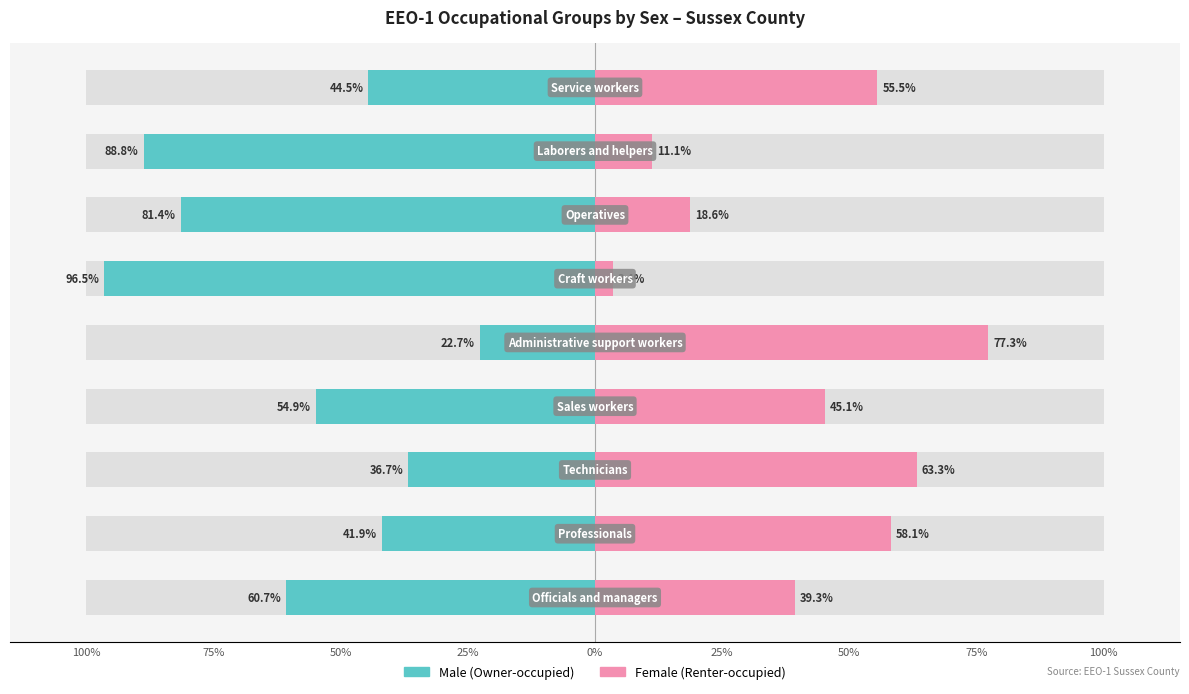

The Female series shows 20.7 at 100%. True or false?

False